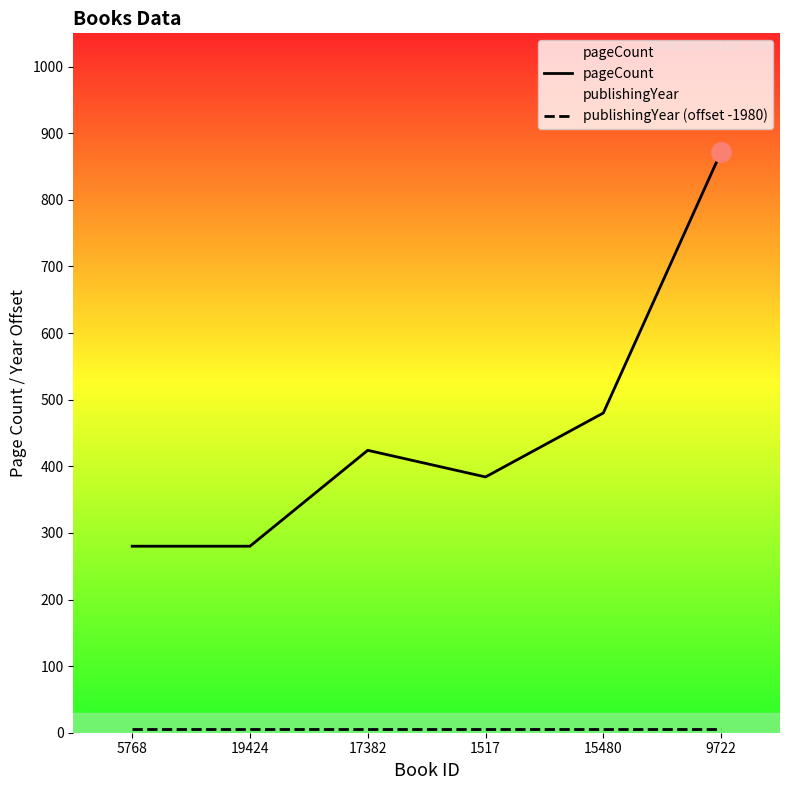

How many values in the pageCount series exceed 424?

2